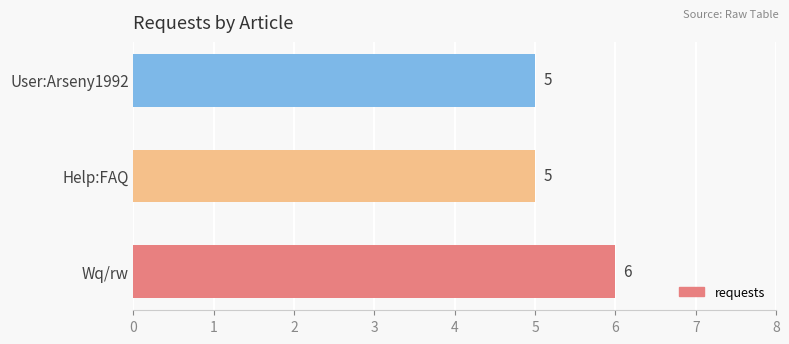

Which category has the highest value across all series?

Wq/rw